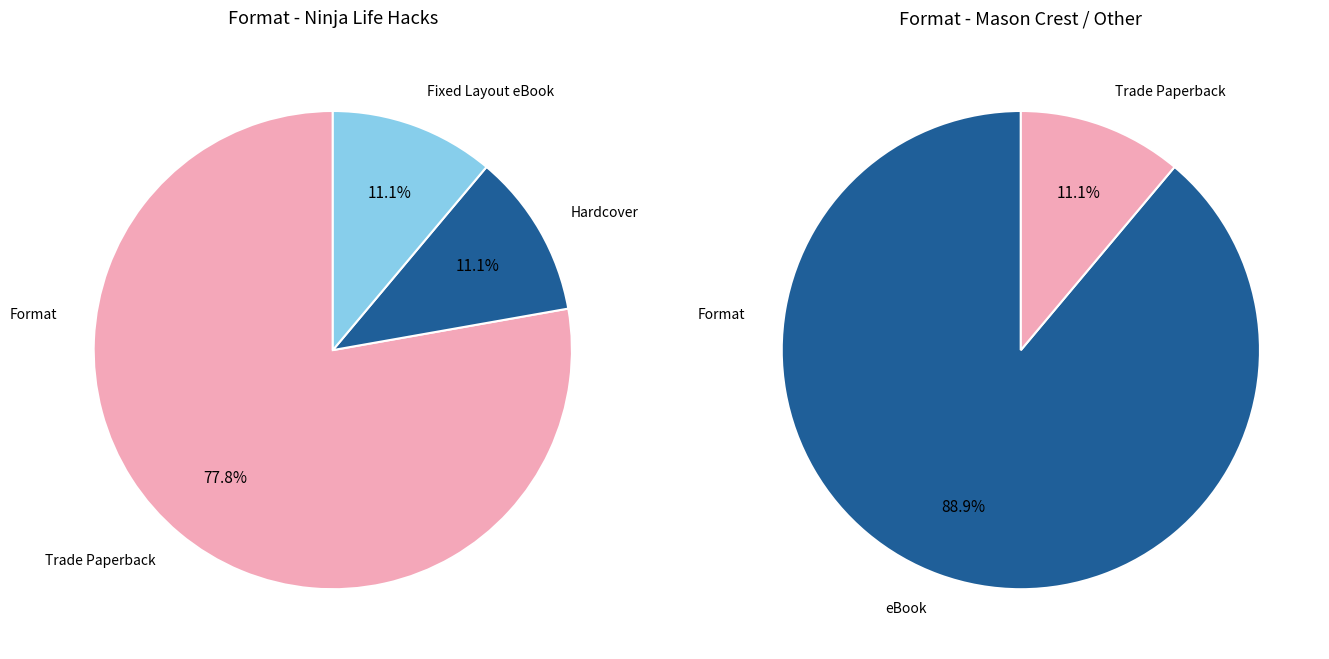

Does any single category account for the majority?

Yes